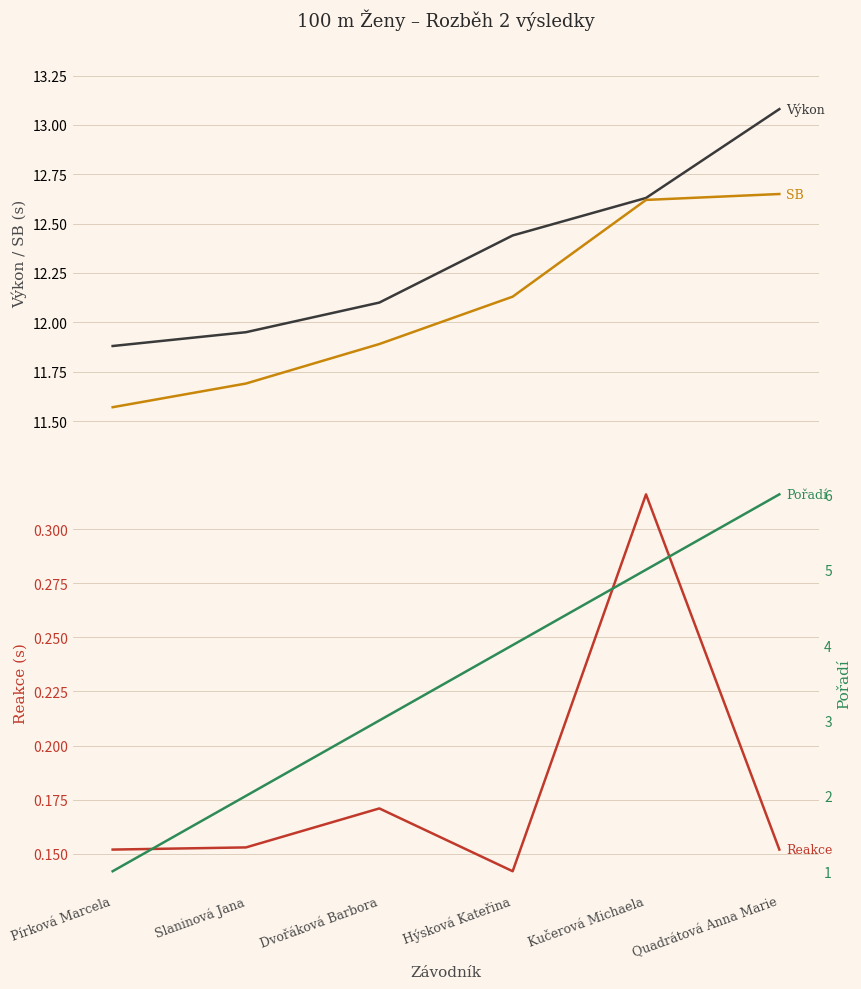

How many categories are shown in the chart?

6